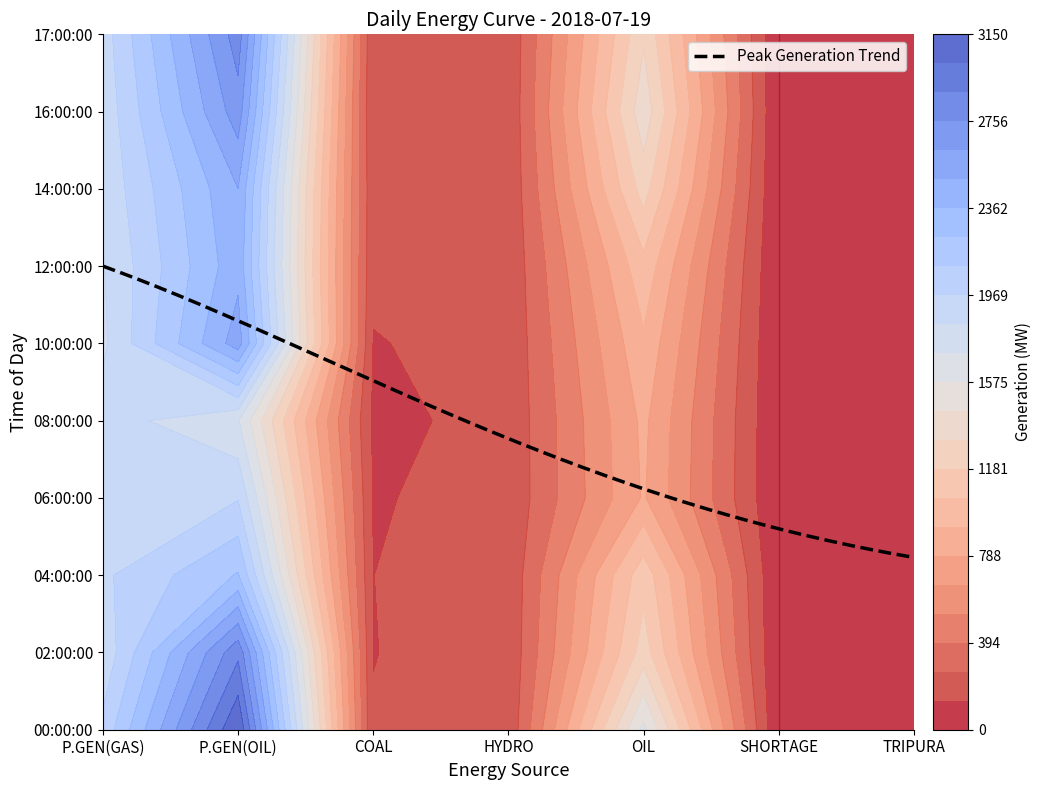

At how many categories does at least one series exceed 2298?

1